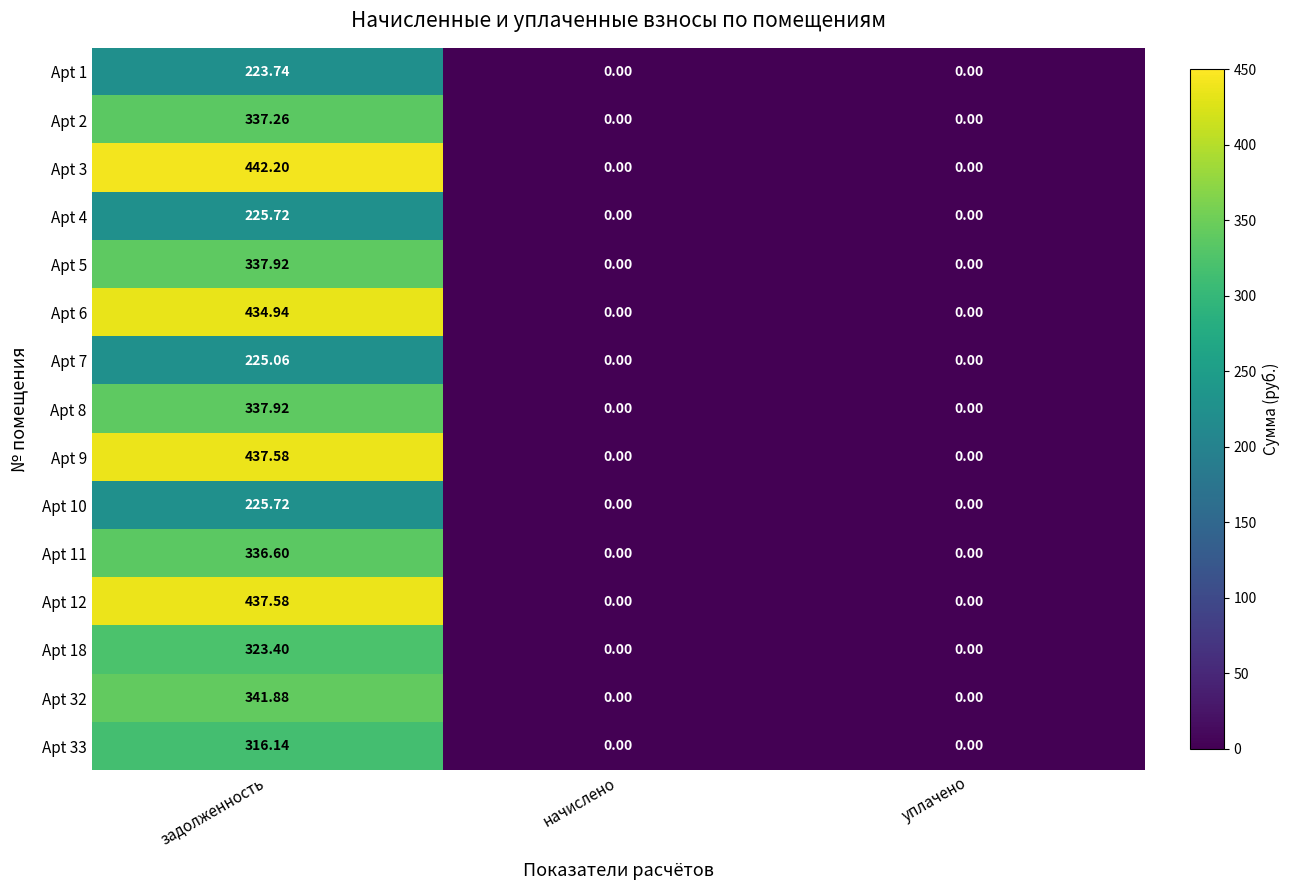

At which category does the chart reach its peak across all series?

задолженность